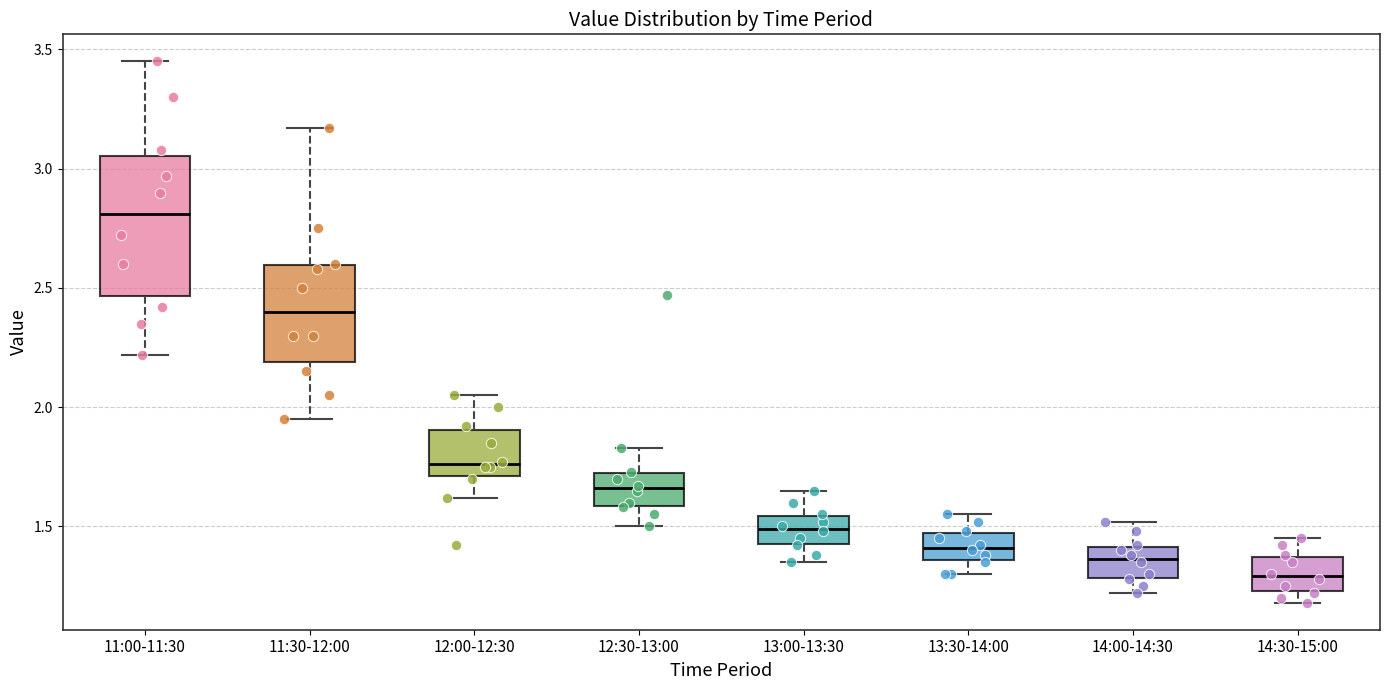

Comparing the boxes themselves (not the whiskers), which one is the tallest?

11:00-11:30